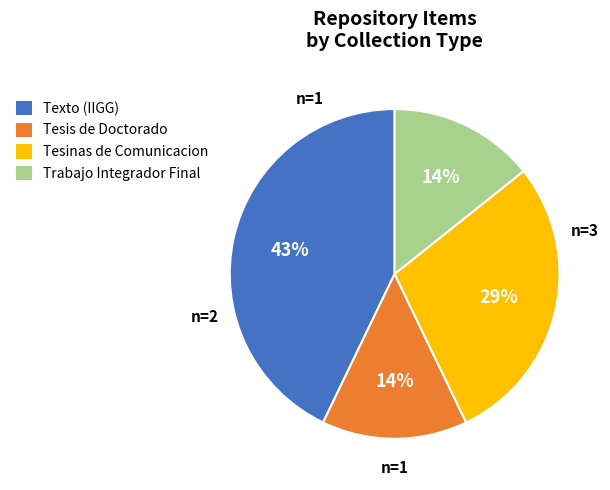

Is there a majority slice in this chart?

No